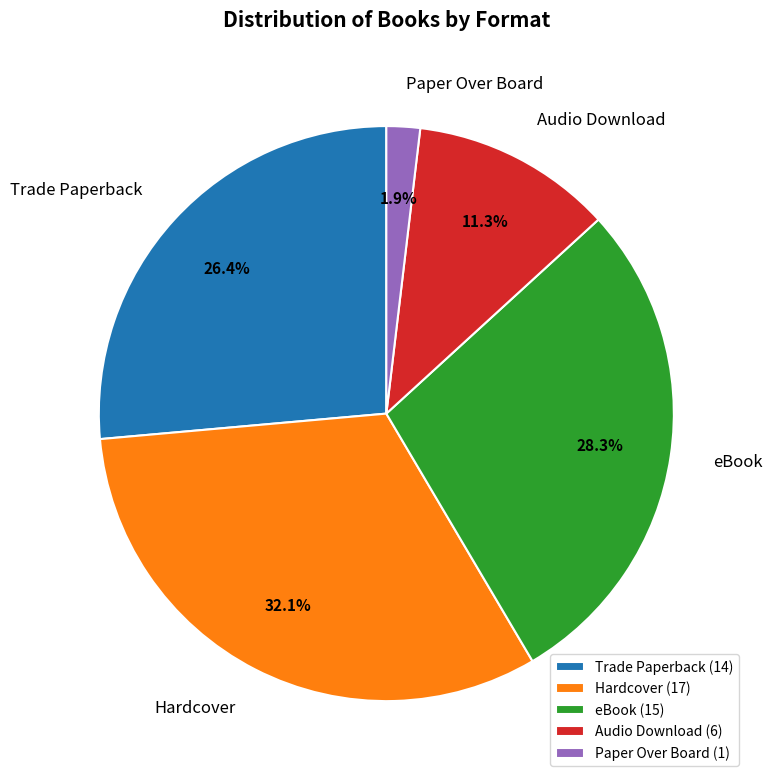

Does Audio Download account for over 50% of the chart?

No